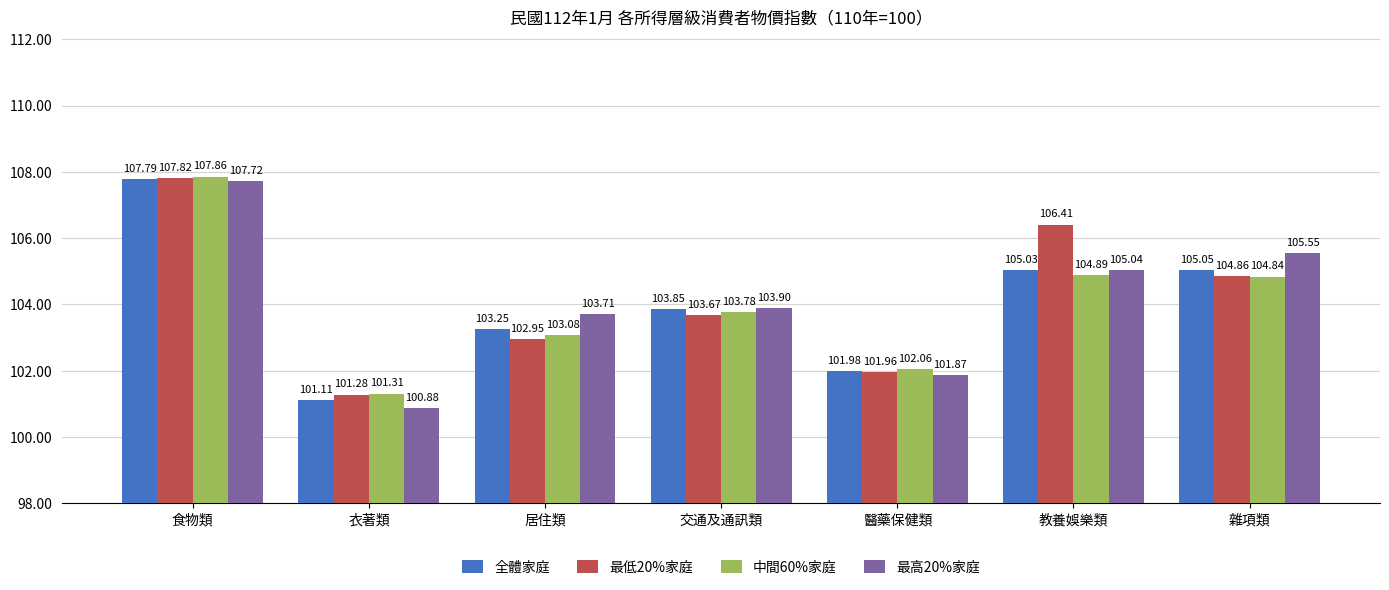

Is the value of 最低20%家庭 at 衣著類 greater than the value of 最高20%家庭 at 教養娛樂類?

No